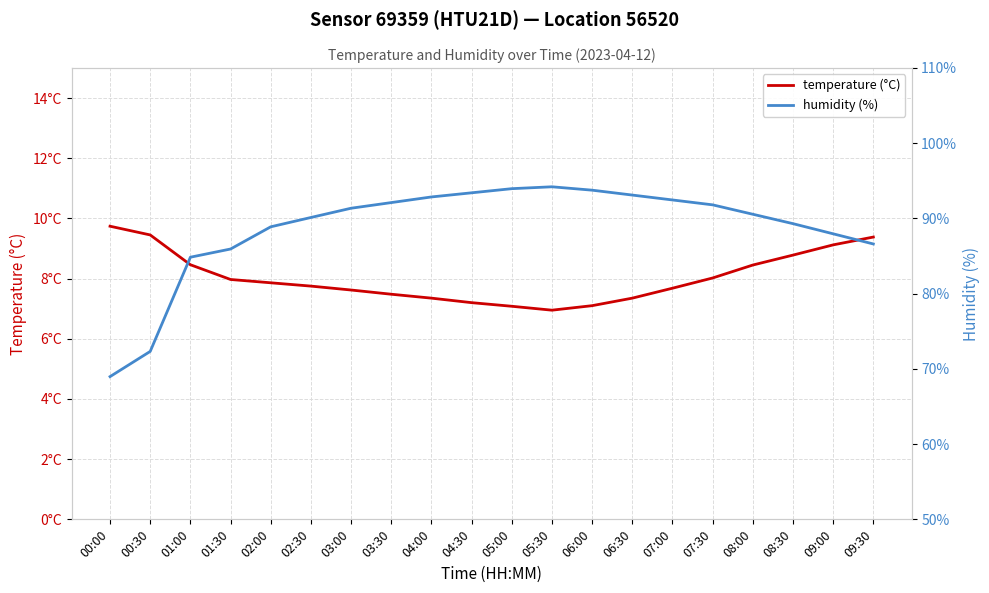

True or false: temperature (°C) has a value of 2.2 at 00:00.

False